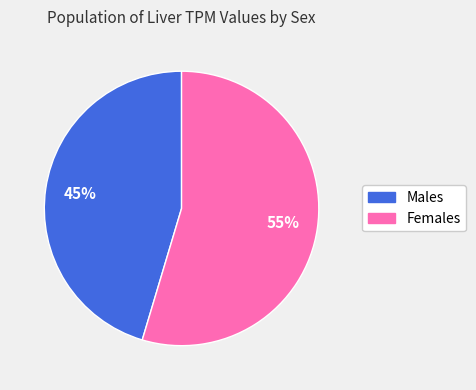

To the nearest percent, what is the average slice percentage?

50%